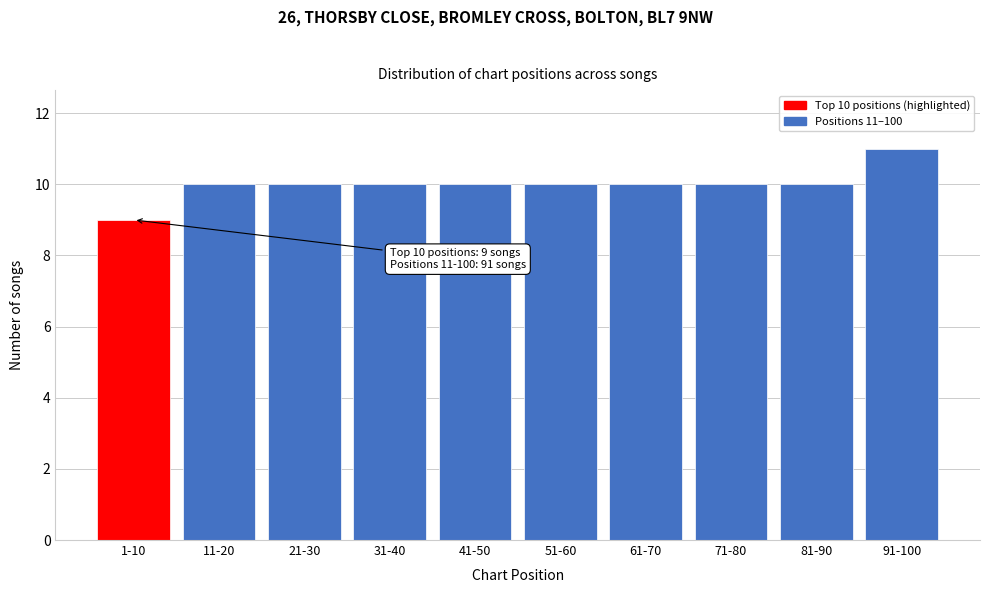

Reading left to right, list all the values displayed in this chart.

1-10=9	11-20=10	21-30=10	31-40=10	41-50=10	51-60=10	61-70=10	71-80=10	81-90=10	91-100=11